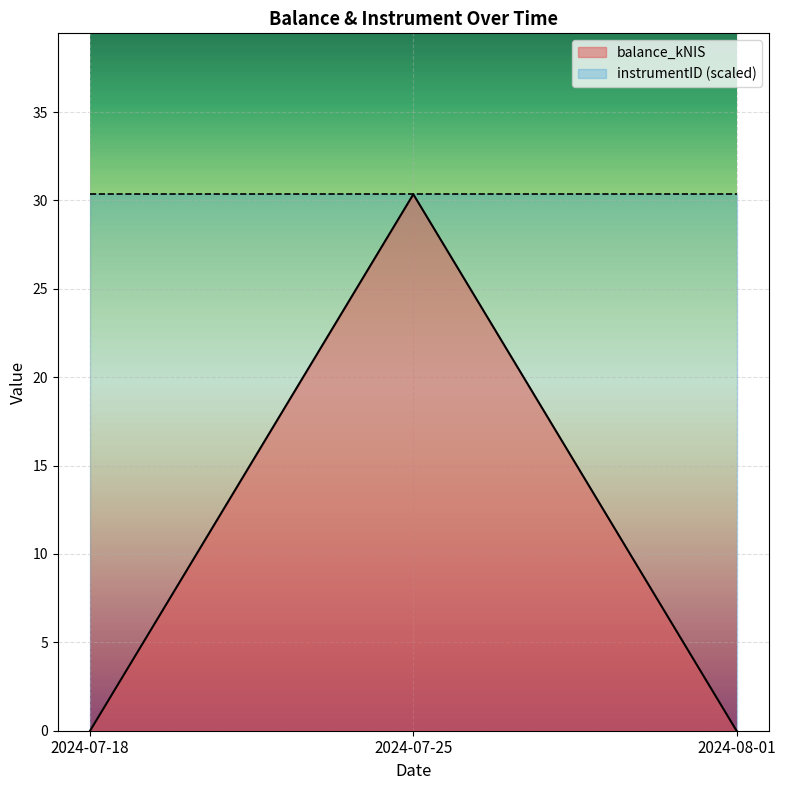

Which has a higher value, 2024-07-25 or 2024-07-18?

2024-07-25